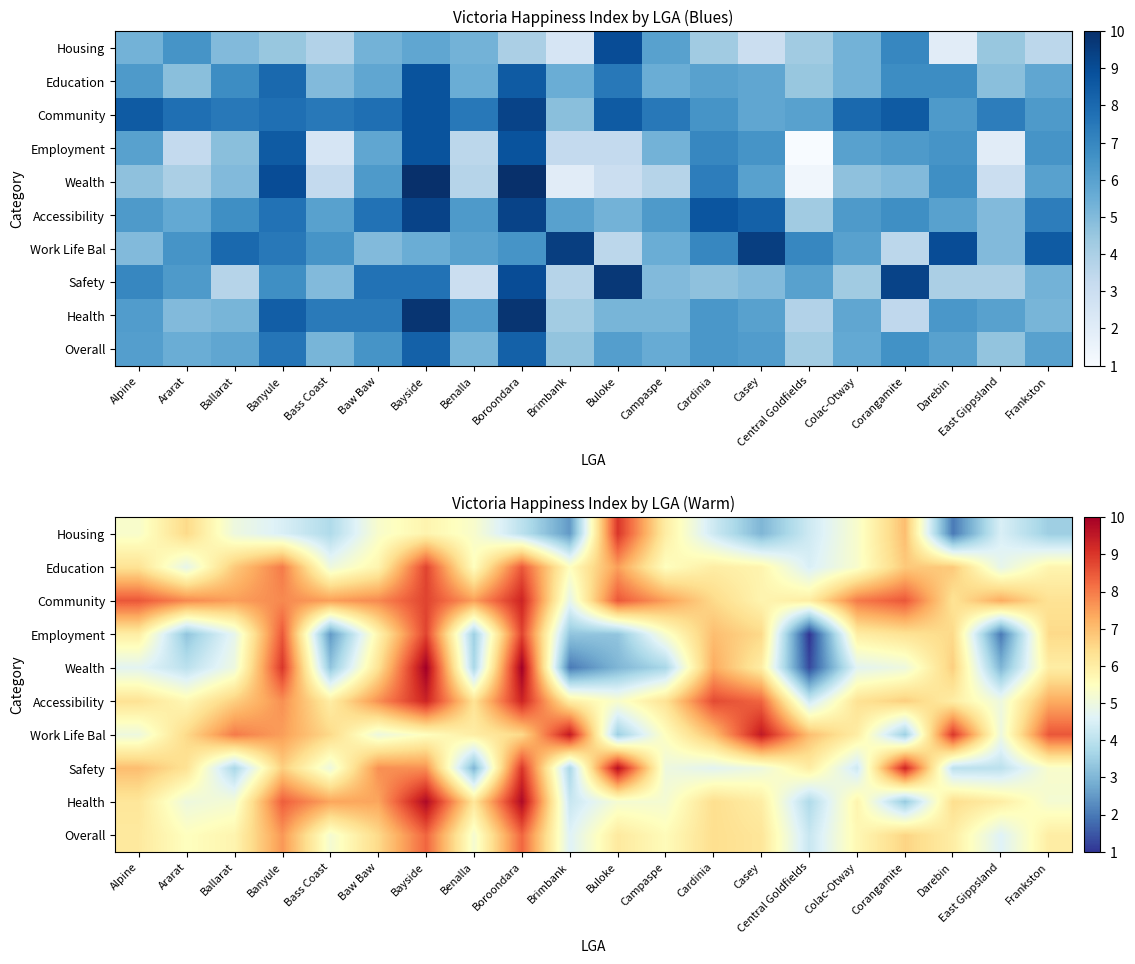

At how many categories does at least one series exceed 3?

20